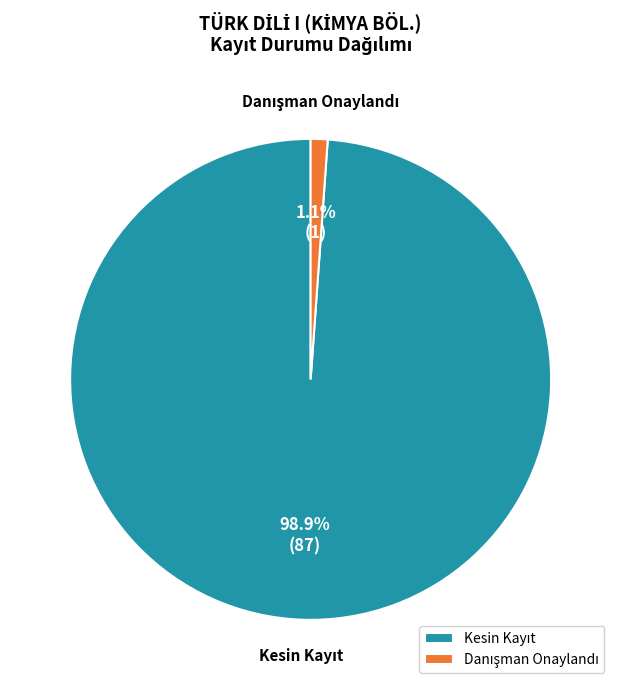

Is there any slice that represents more than half of the pie?

Yes